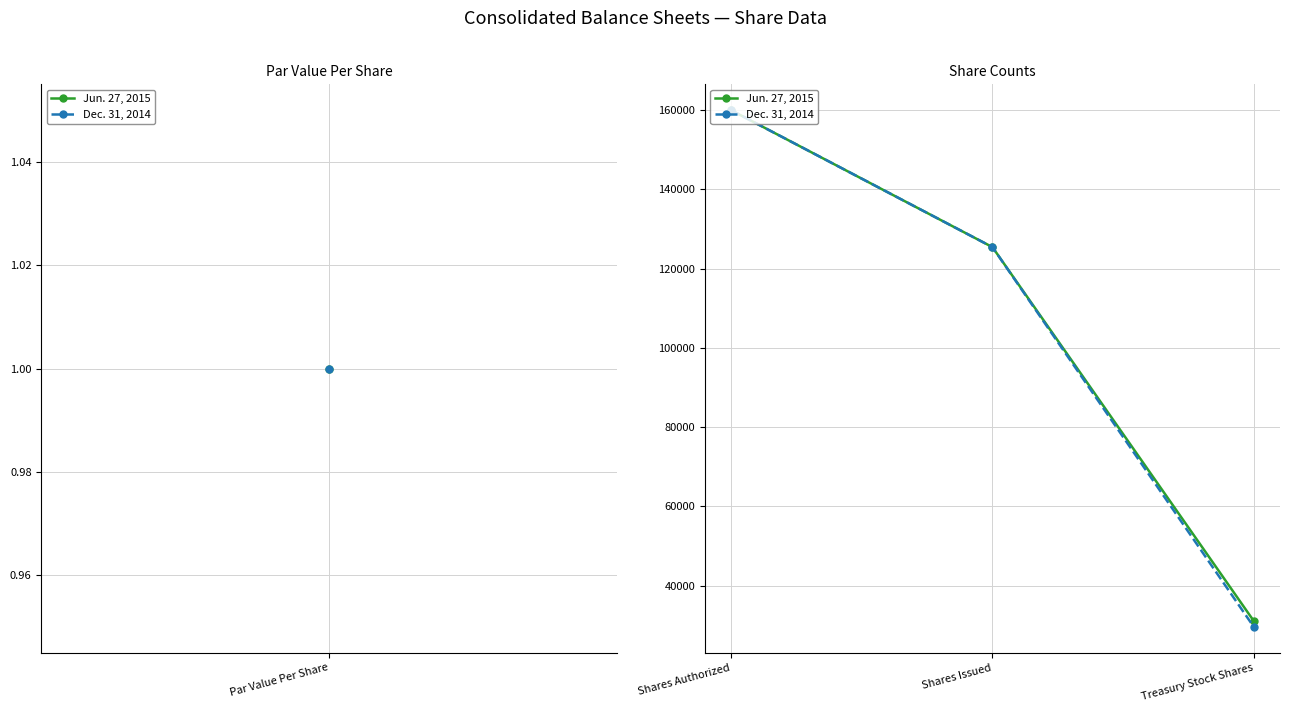

What is the label of the 1st point from the left?

Shares Authorized